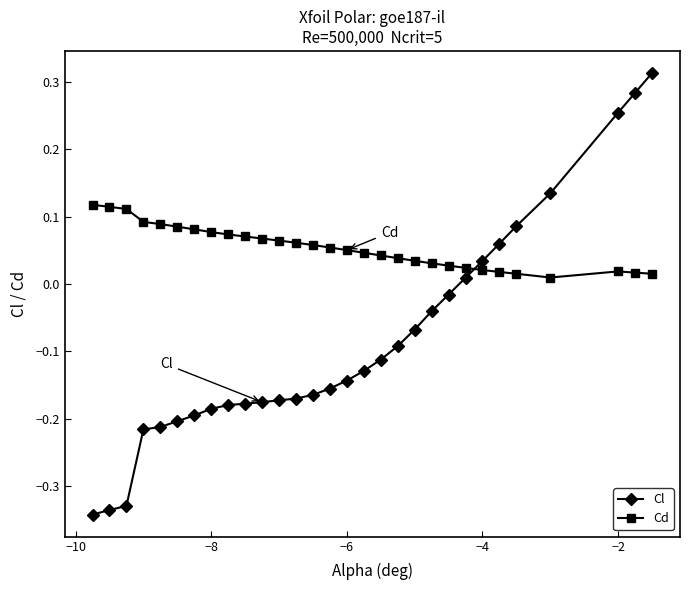

What are all the series names shown in the legend?

Cl, Cd